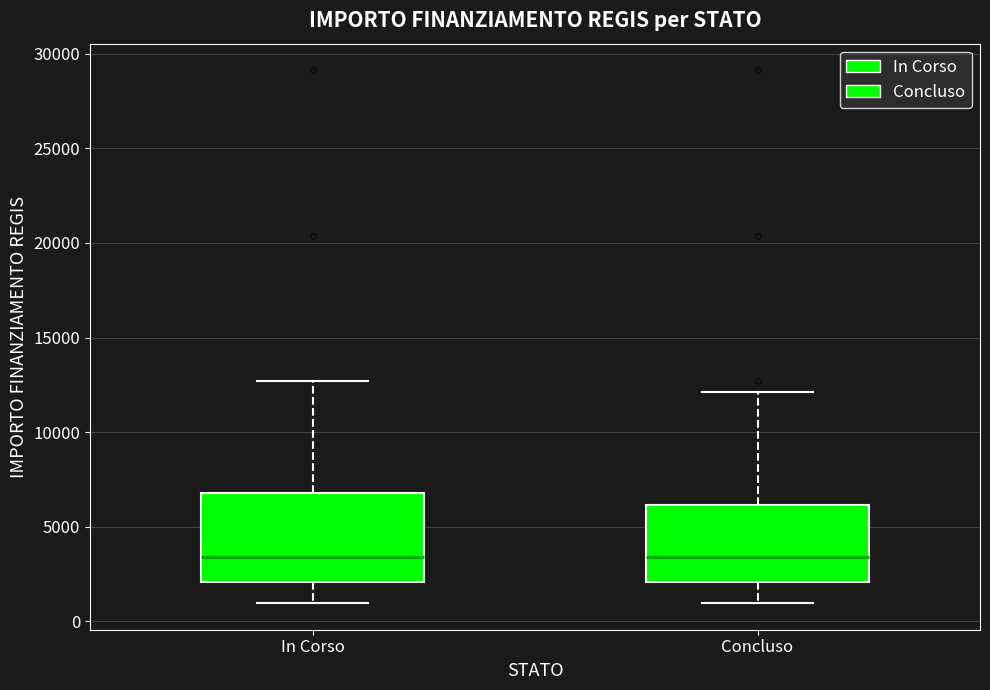

Where is the upper edge of the box for In Corso on the y-axis? The values are not printed on the chart, so give them approximately, as read against the axis.

7000